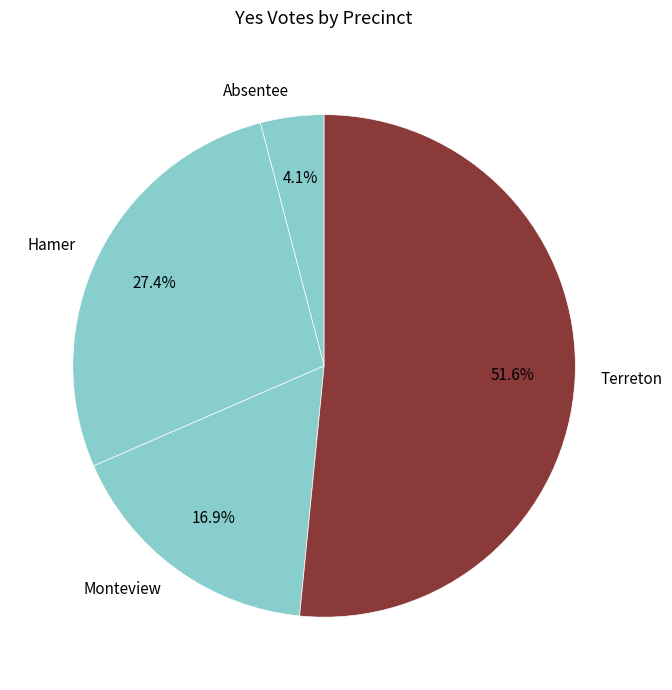

Do Terreton and Hamer together represent more than half of the pie?

Yes